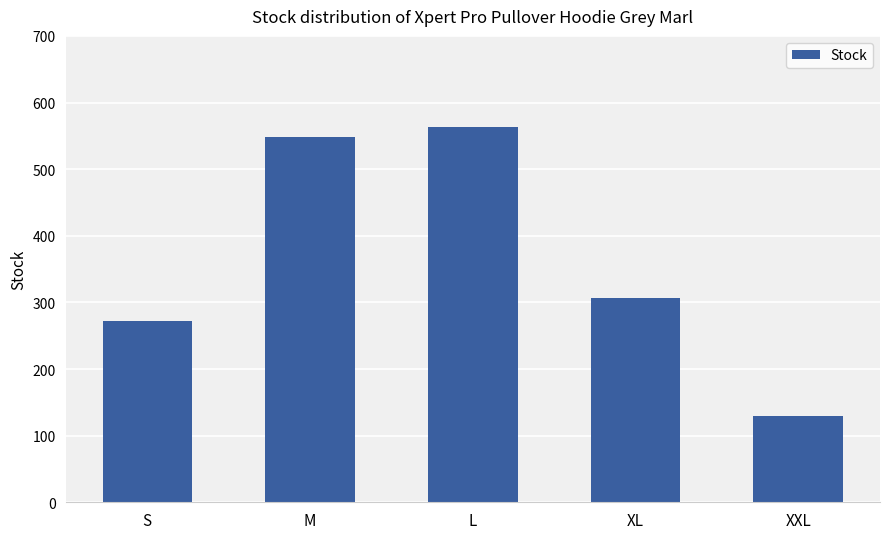

What is the minimum value shown in the chart?

130